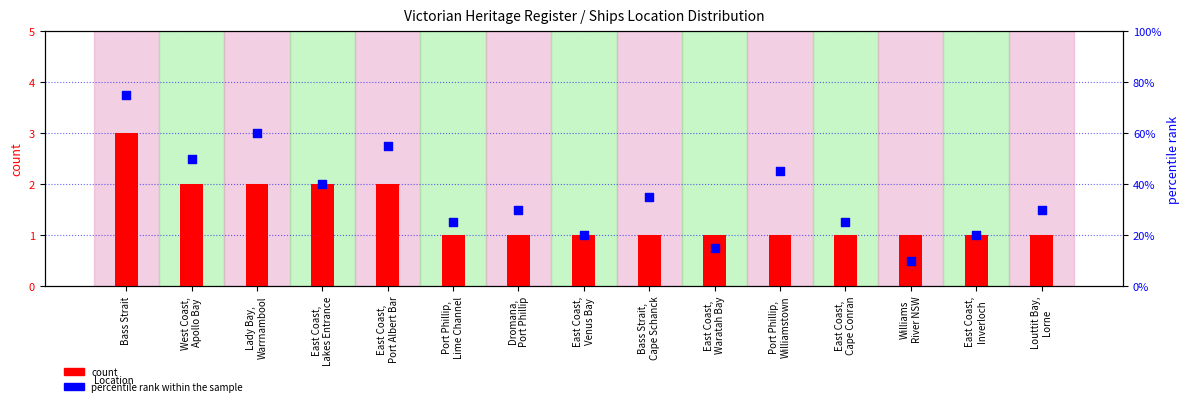

Which series reaches the minimum Y coordinate?

count